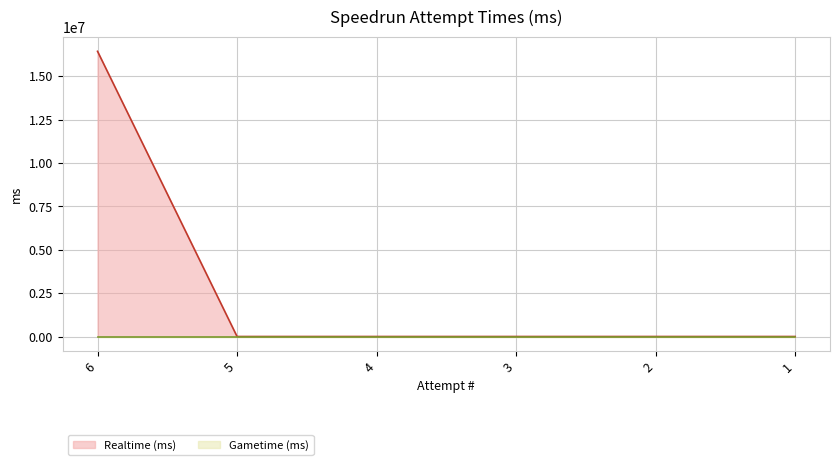

What is the sum of the values at 1 and 6?

16447419